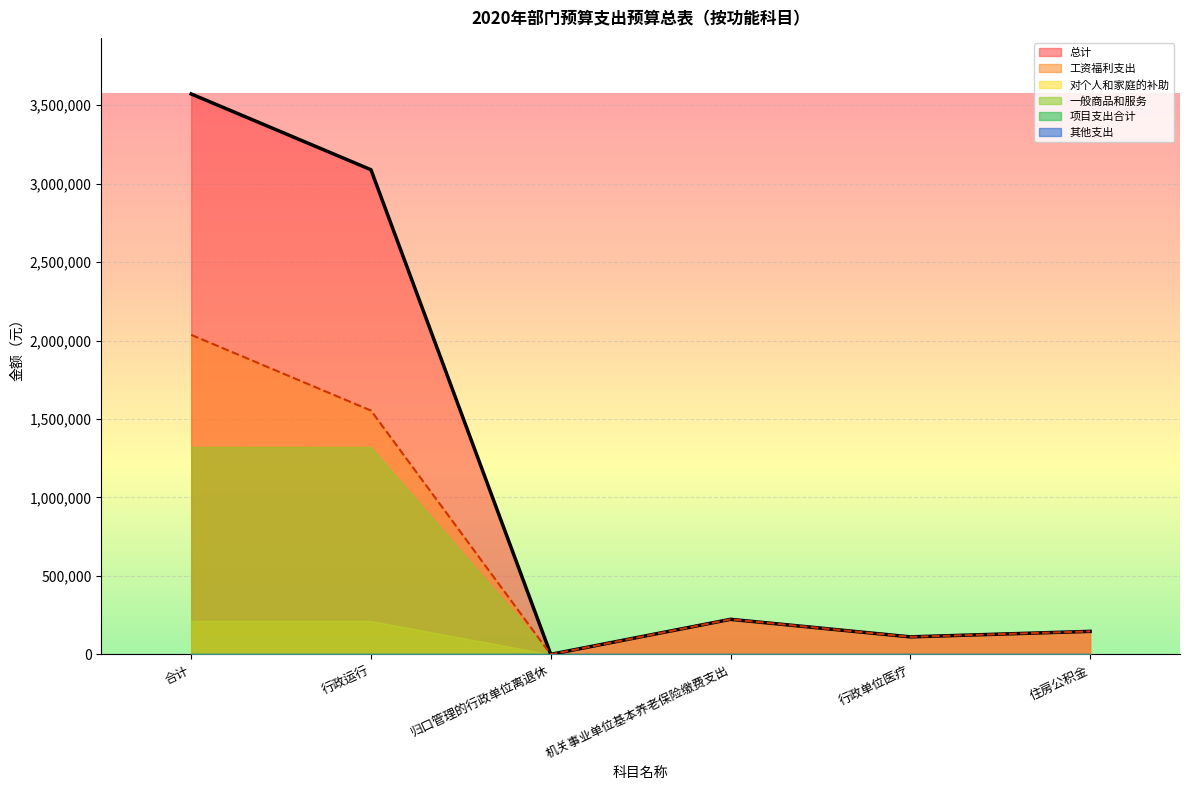

True or false: 其他支出 has more than 2 interior local peaks.

False